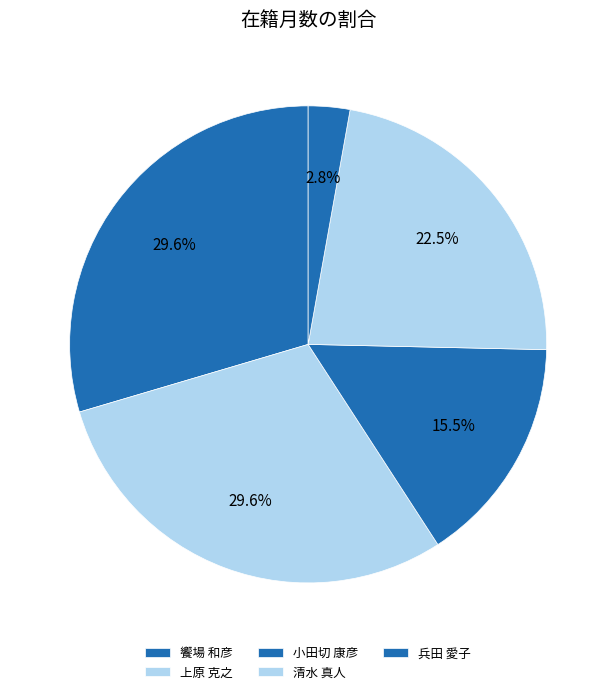

To the nearest percent, what is the difference between the 清水 真人 and 兵田 愛子 slice percentages?

20%